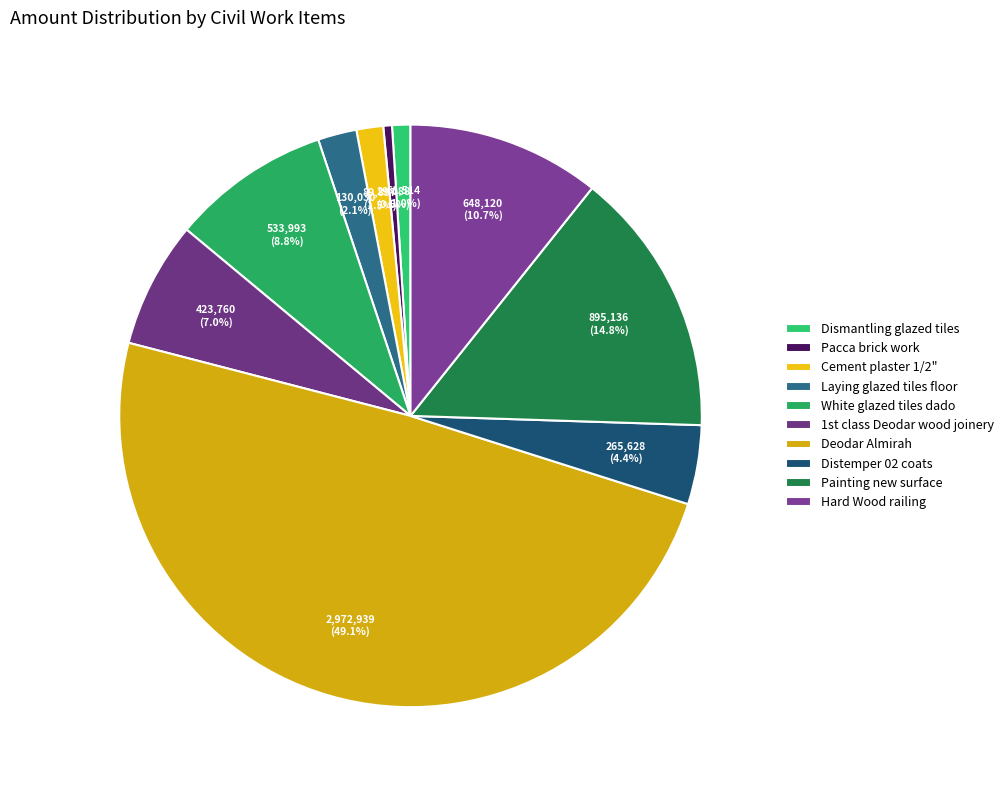

Rank the categories by value from highest to lowest.

Deodar Almirah, Painting new surface, Hard Wood railing, White glazed tiles dado, 1st class Deodar wood joinery, Distemper 02 coats, Laying glazed tiles floor, Cement plaster 1/2", Dismantling glazed tiles, Pacca brick work